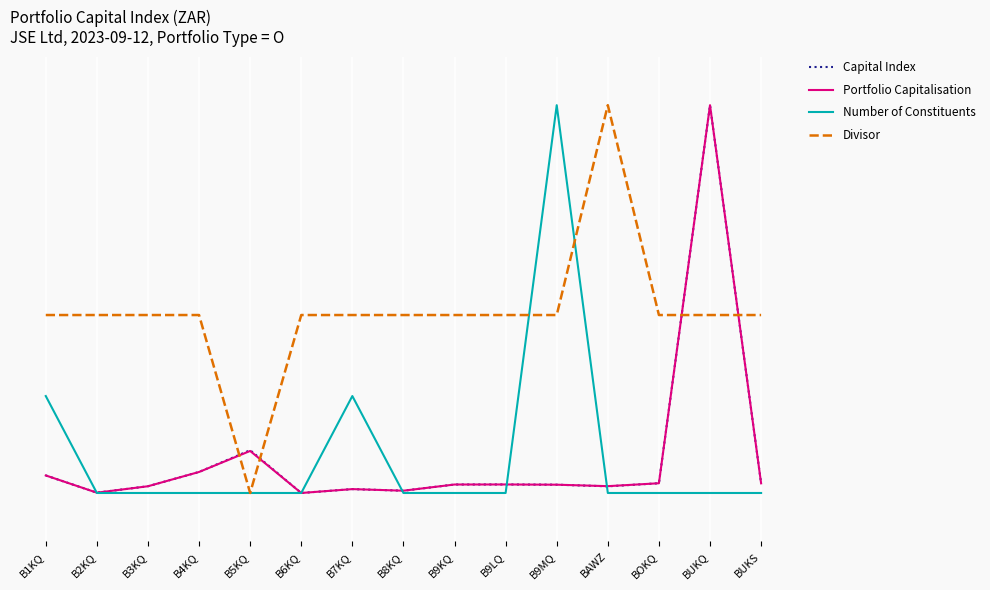

How many times do Divisor and Number of Constituents cross each other?

2